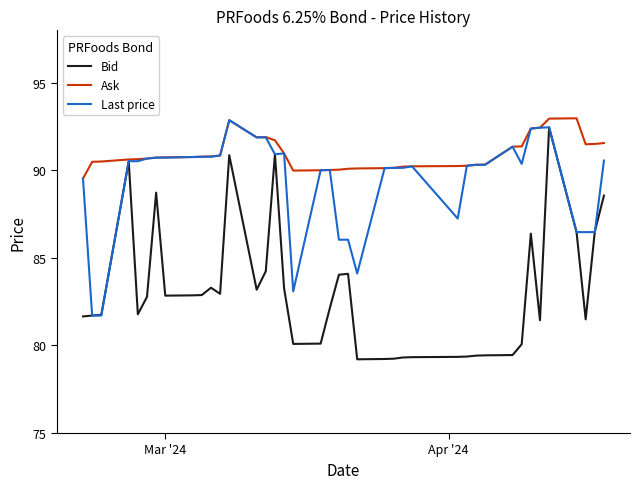

Which series has the widest spread of values?

Bid